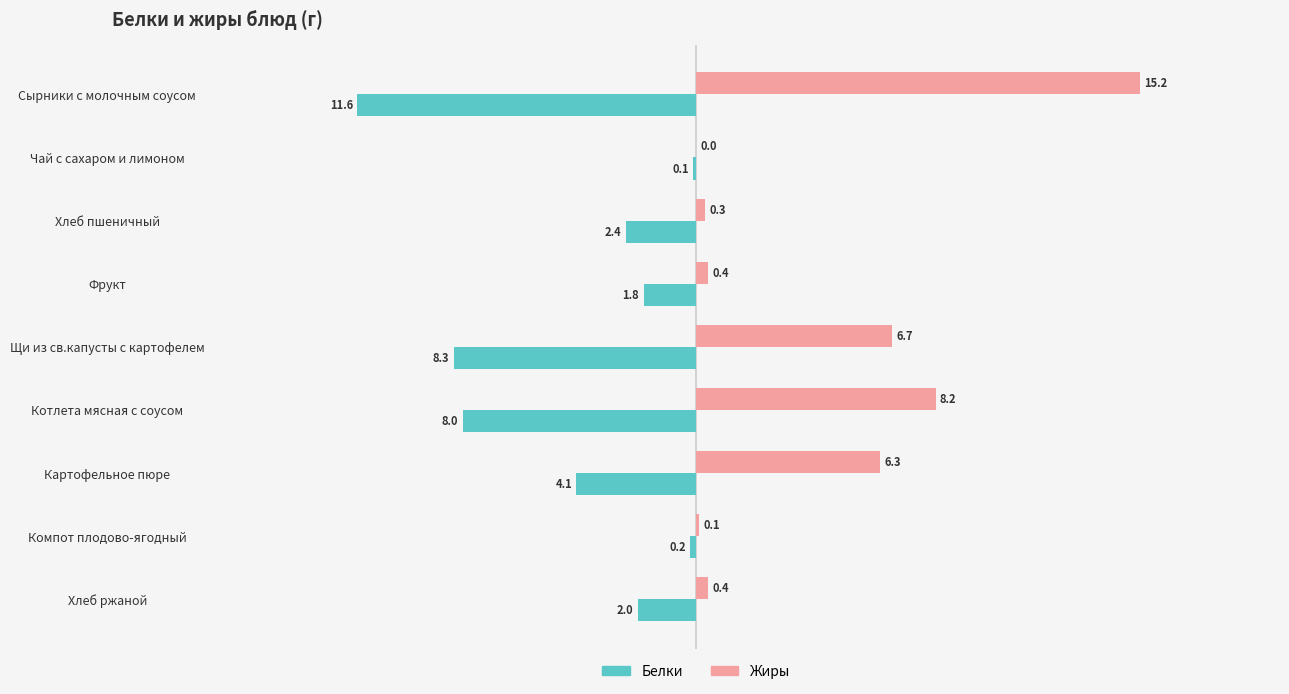

Between Компот плодово-ягодный and Хлеб ржаной, which series saw the biggest shift?

Белки